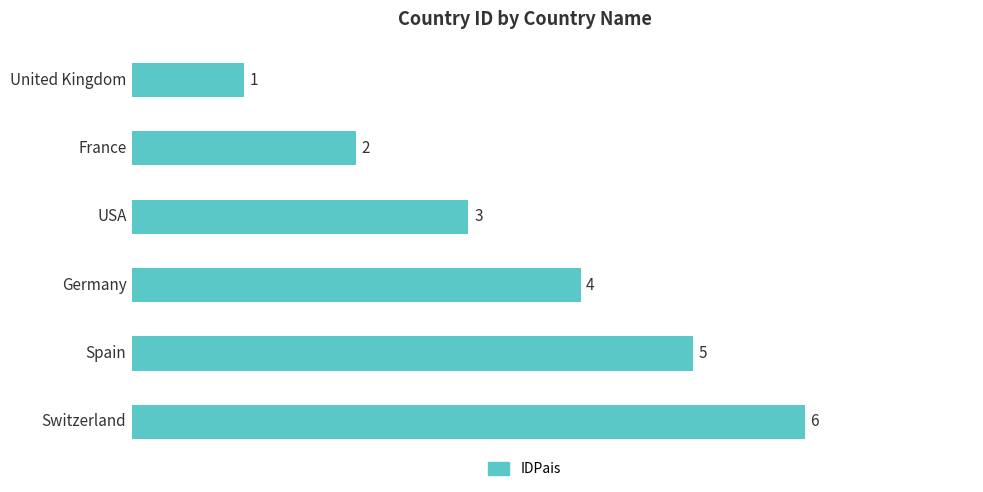

What is the difference between the maximum and minimum values?

5